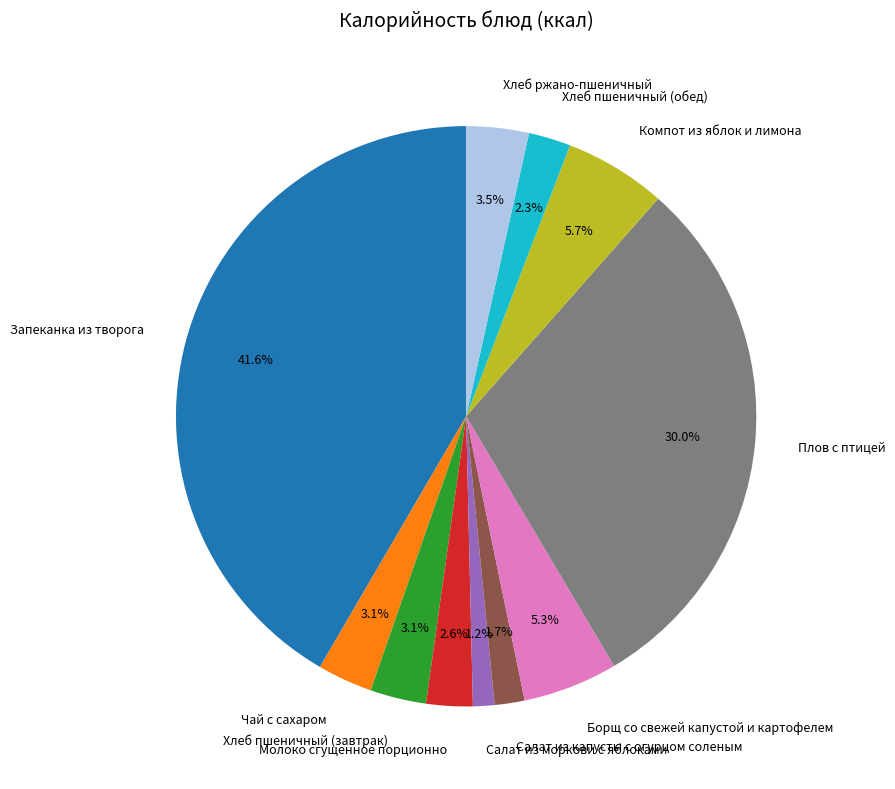

How many slices are in this pie chart?

11